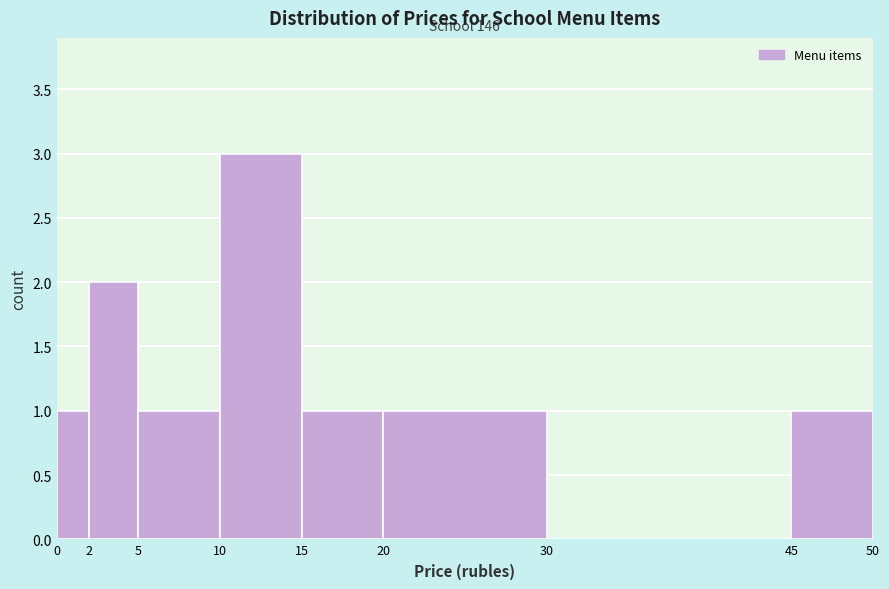

Which range on the x-axis has the tallest bar?

10 to 15